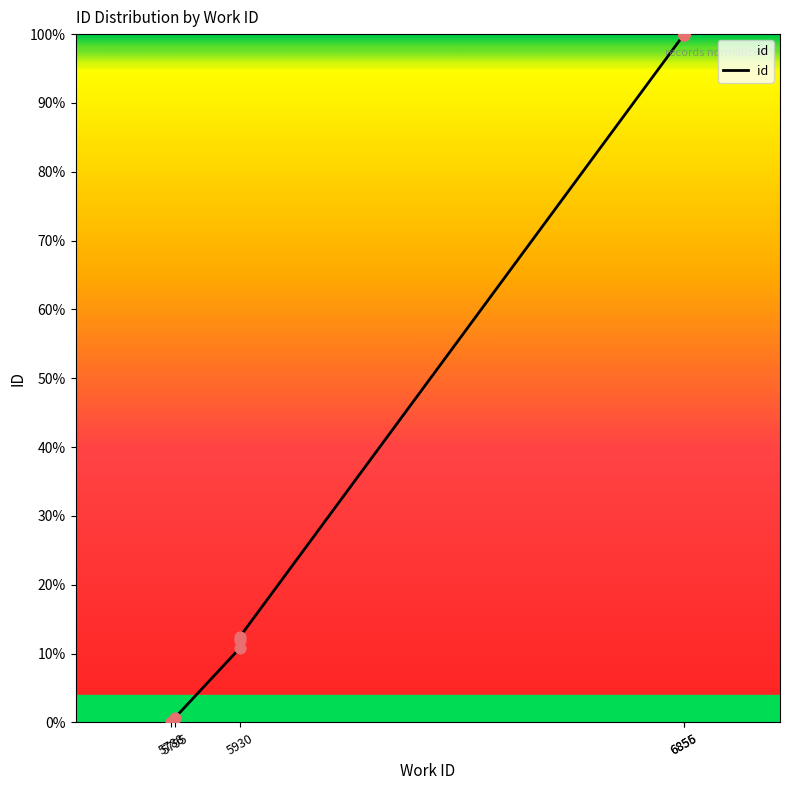

Between 5788 and 6856, which is larger?

6856